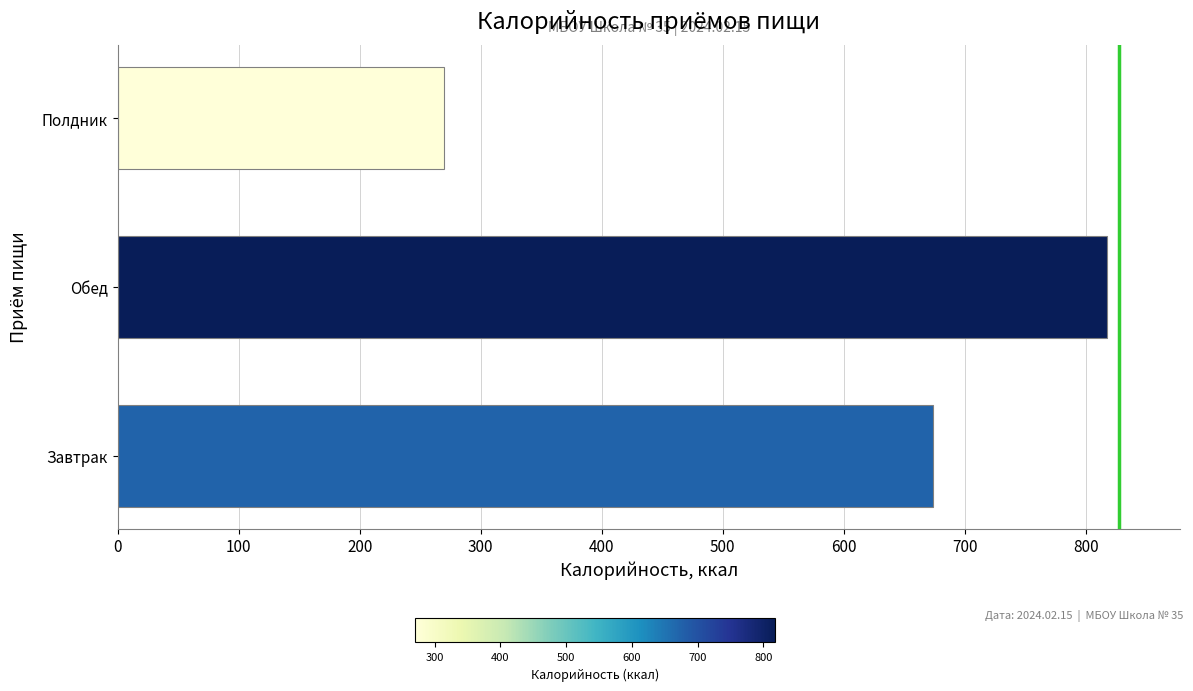

Reading bottom to top, extract all data points from this chart.

674.0	817.9	270.0